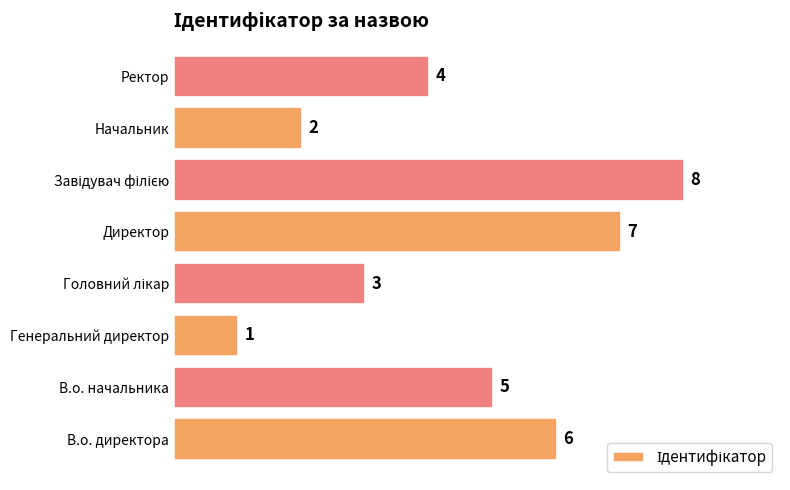

What is the maximum value shown in the chart?

8